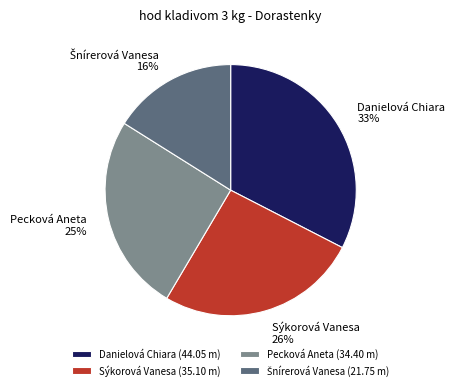

To the nearest percent, what is the average slice percentage?

25%